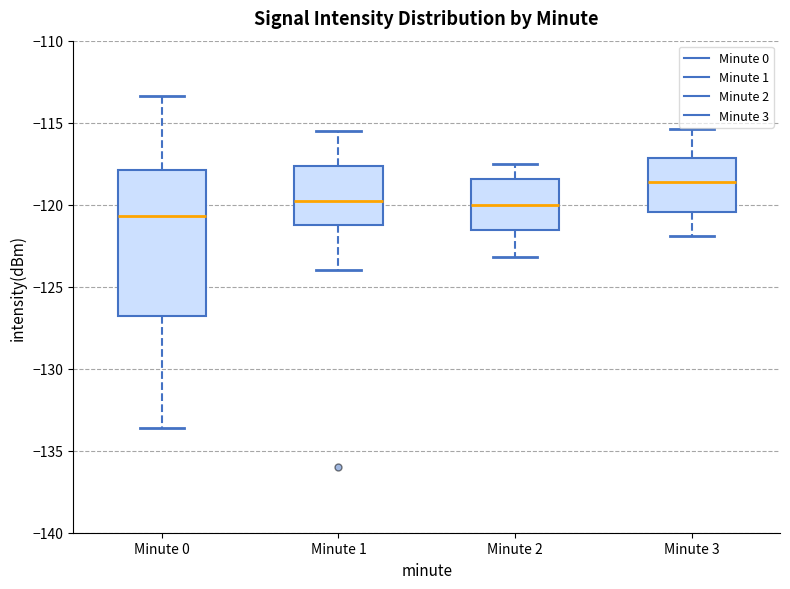

Comparing the boxes themselves (not the whiskers), which one is the tallest?

Minute 0